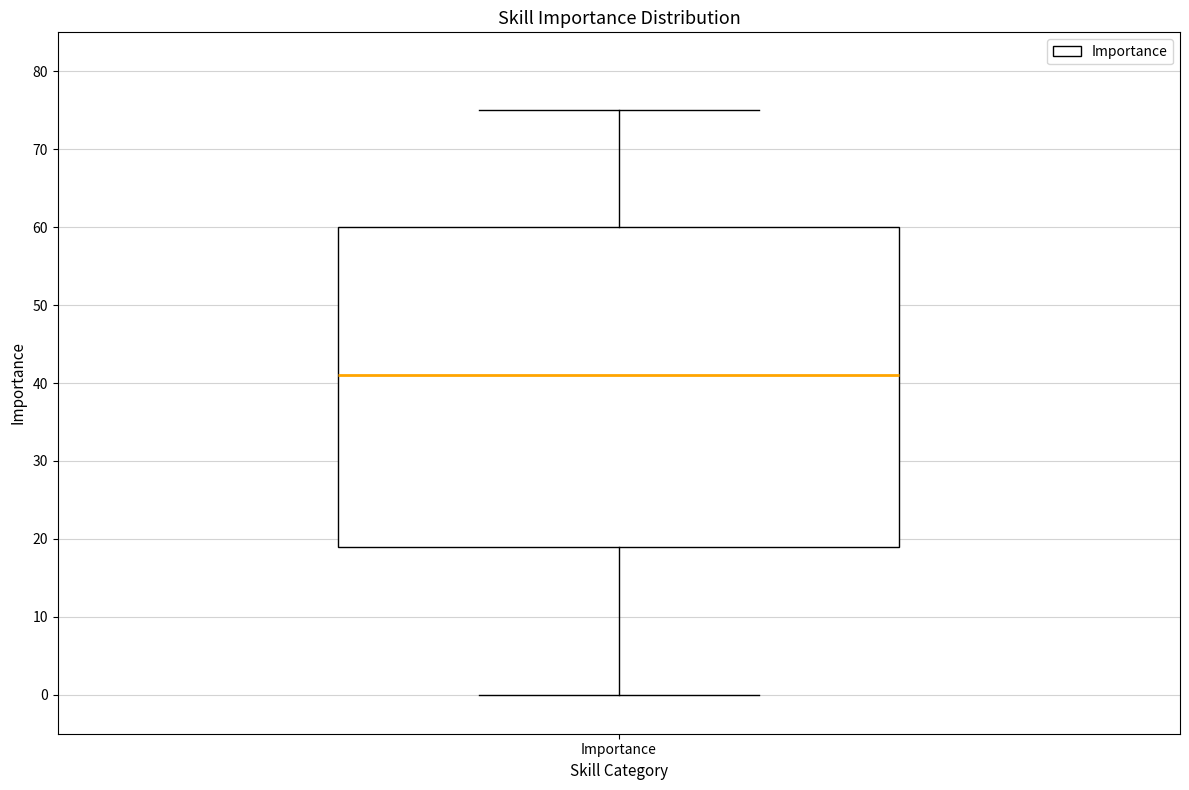

Transcribe this box plot: give where the median line is, the range the box spans, and where the two whiskers end, as read against the y-axis. The values are not printed on the chart, so give them approximately, as read against the axis.

median 41, box 19 to 60, whiskers 0 to 75